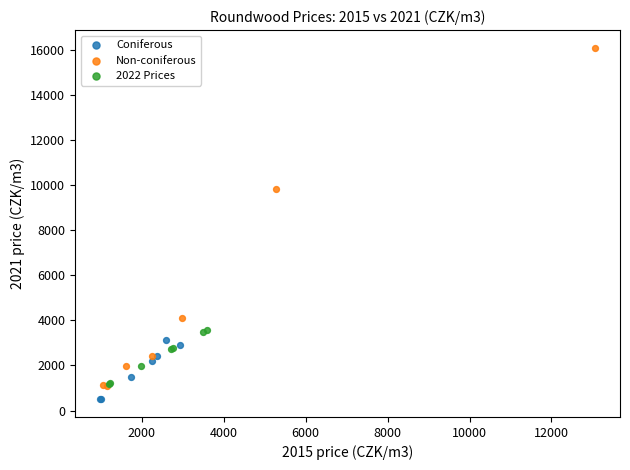

Which series has the largest Y range (max minus min)?

Non-coniferous